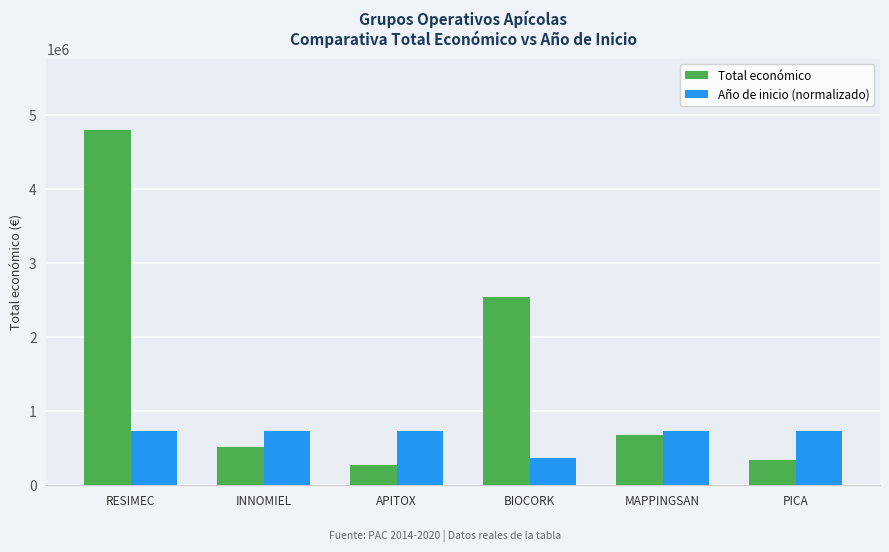

At which category is the sum across all series the highest?

RESIMEC